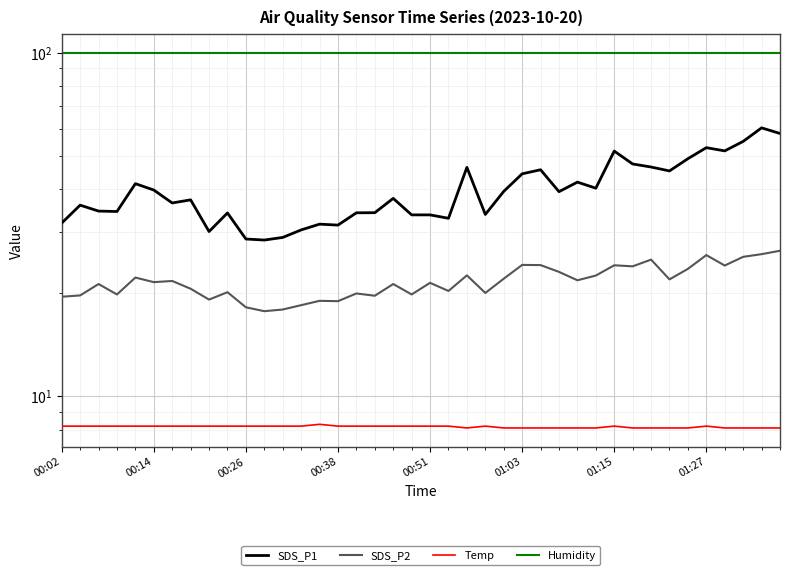

Which has a higher value, 17 or 35?

35